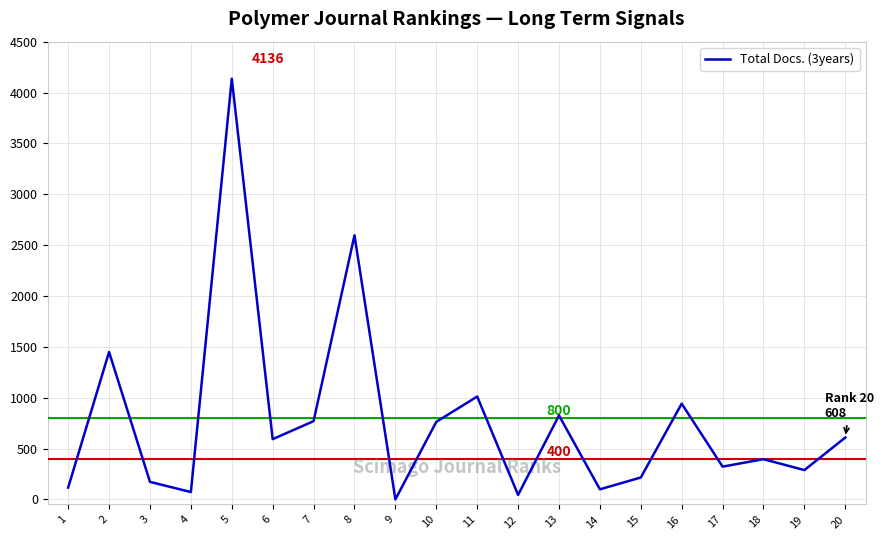

Is this an area chart (filled region under the line)?

No